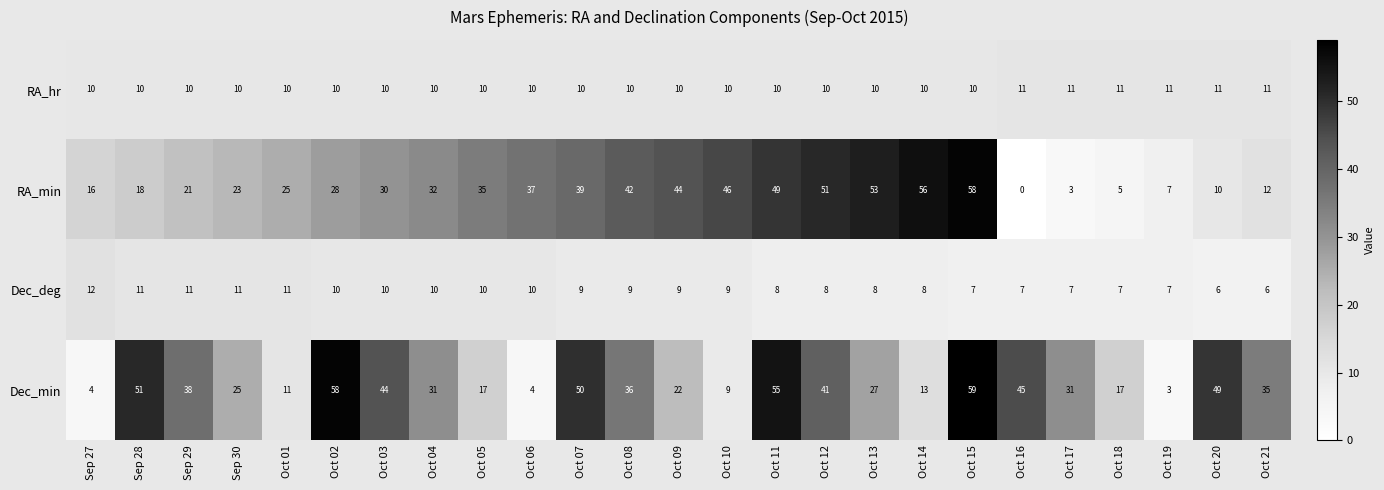

Which series has the largest total across all categories?

Dec_min